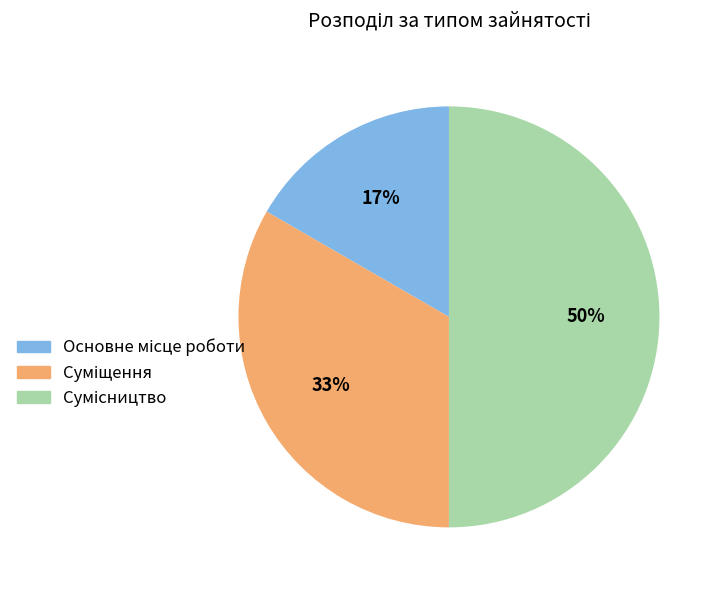

To the nearest percent, what is the difference between the largest and smallest slice percentages?

33%